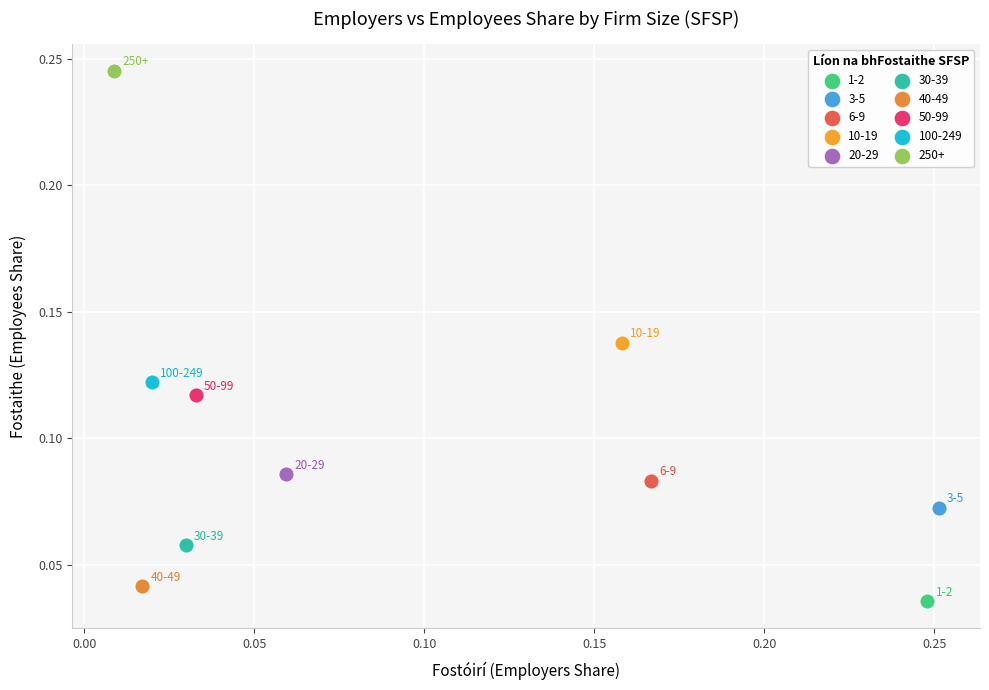

What are all the series names shown in the legend?

1-2, 3-5, 6-9, 10-19, 20-29, 30-39, 40-49, 50-99, 100-249, 250+